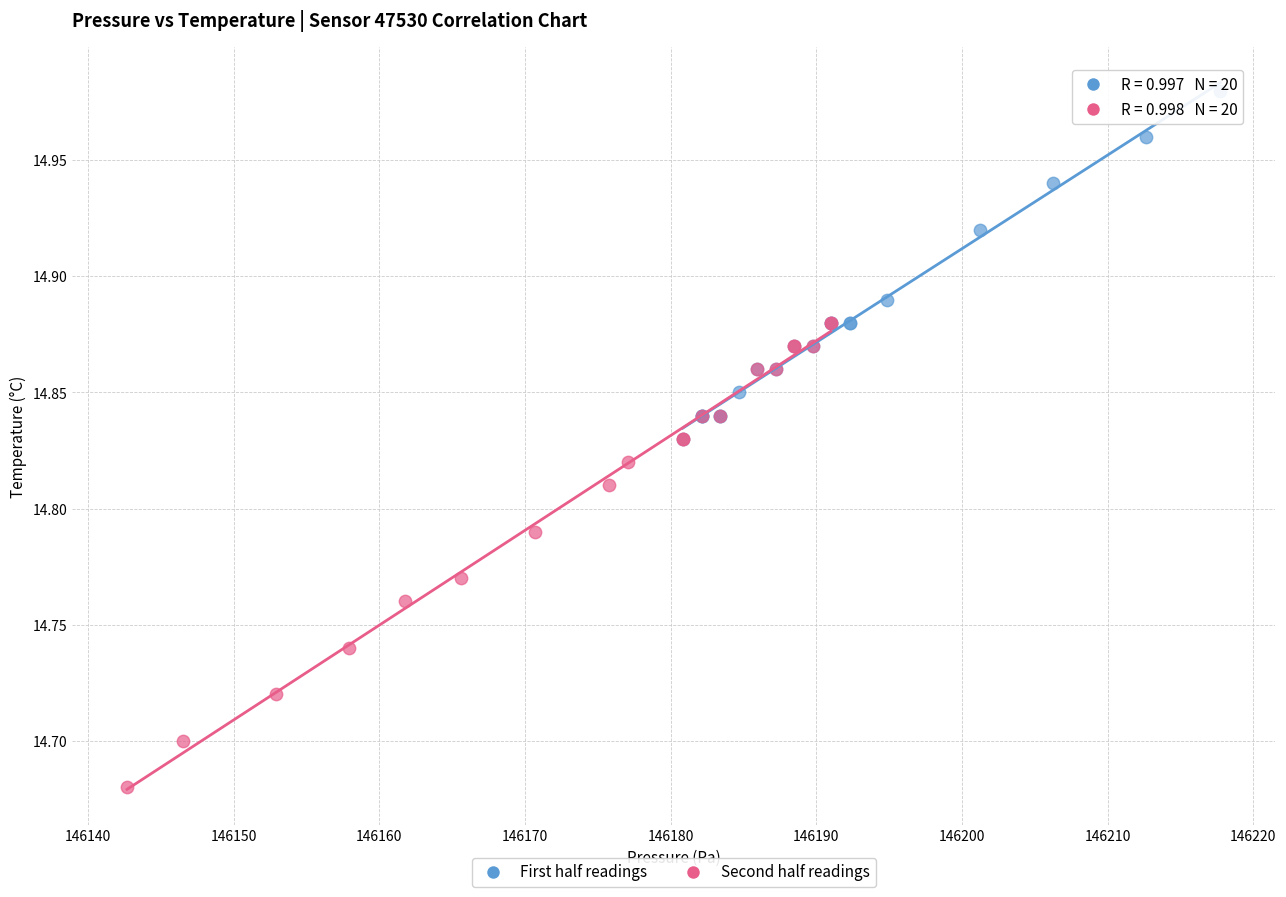

Which series reaches the maximum Y coordinate?

First half readings